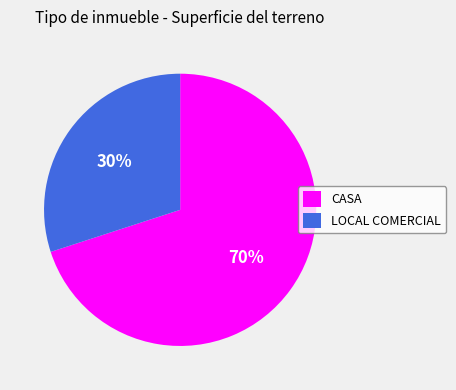

Is there any slice that represents more than half of the pie?

Yes